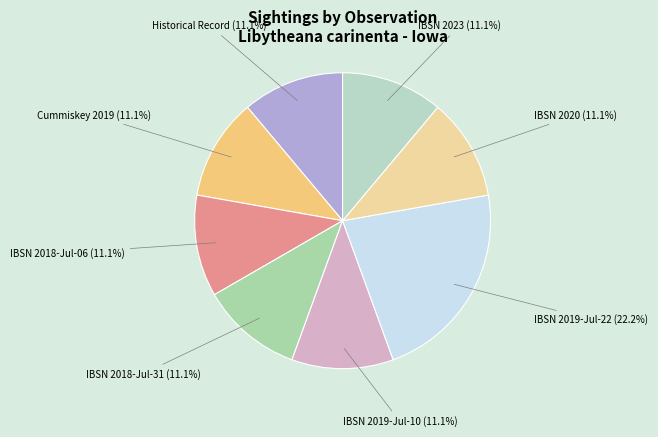

What is the ratio of the value at IBSN 2020 (11.1%) to the value at IBSN 2018-Jul-06 (11.1%)?

1.0